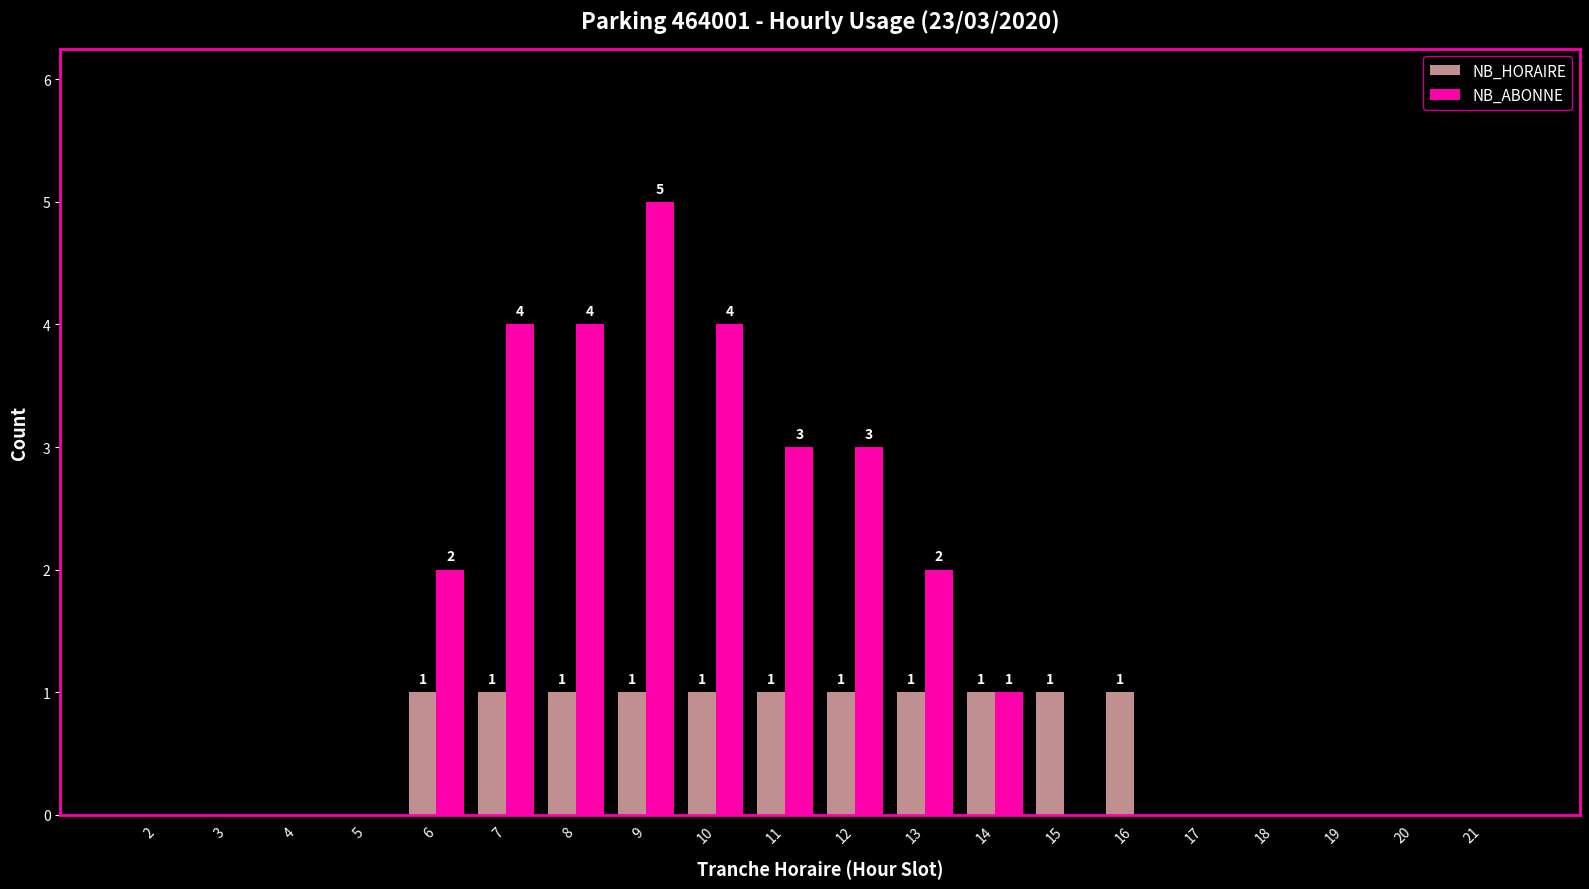

What is the greatest value displayed?

5